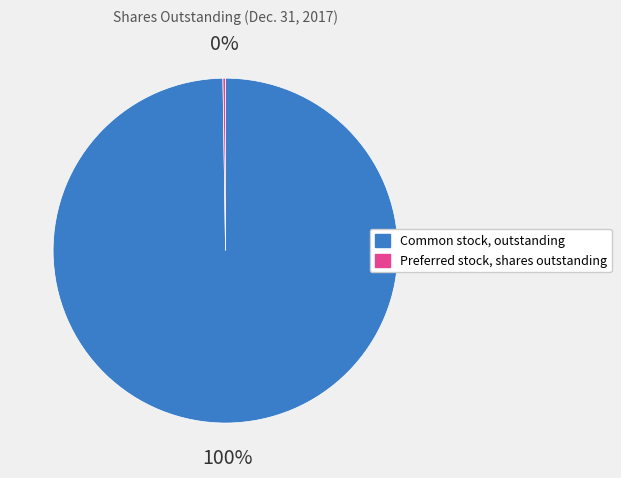

To the nearest percent, what is the difference between the largest and smallest slice percentages?

100%